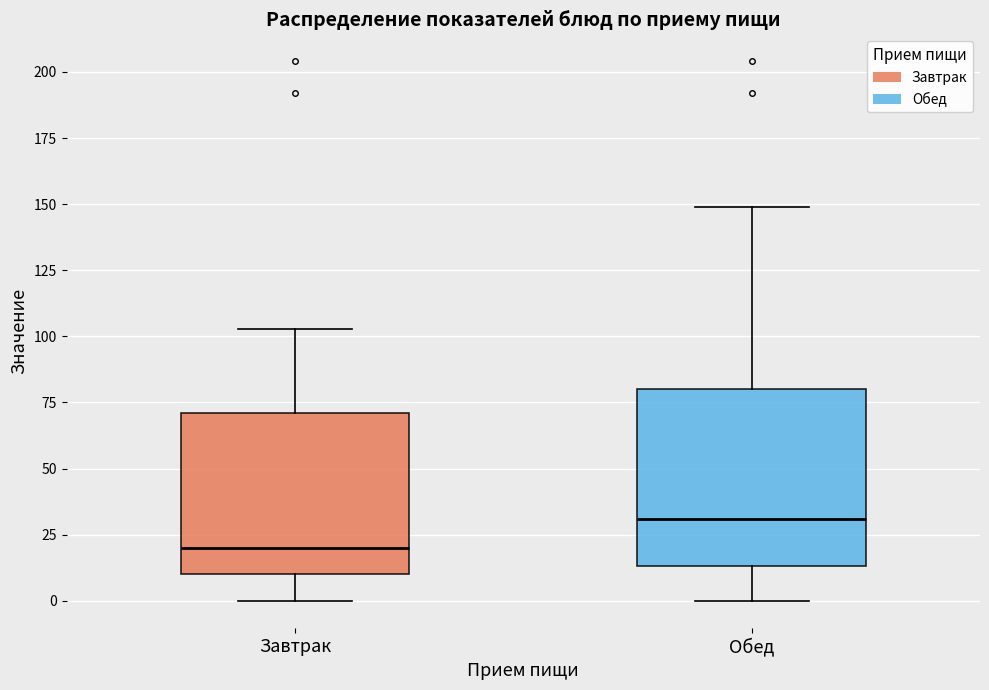

Reading left to right, transcribe this box plot: for each box, give where its median line is, the range the box spans, and where its two whiskers end, as read against the y-axis. The values are not printed on the chart, so give them approximately, as read against the axis.

Завтрак: median 20, box 10 to 70, whiskers 0 to 105
Обед: median 30, box 15 to 80, whiskers 0 to 150